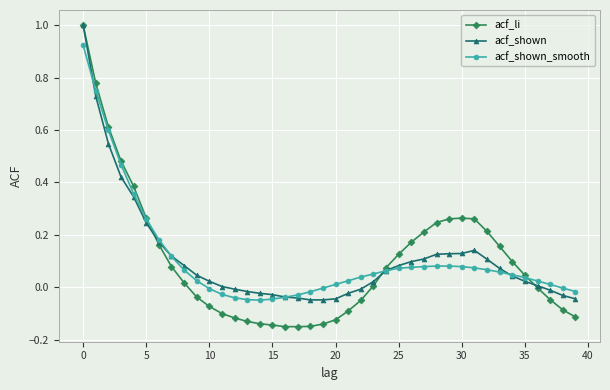

True or false: acf_shown has more than 0 points higher than both neighbors.

True